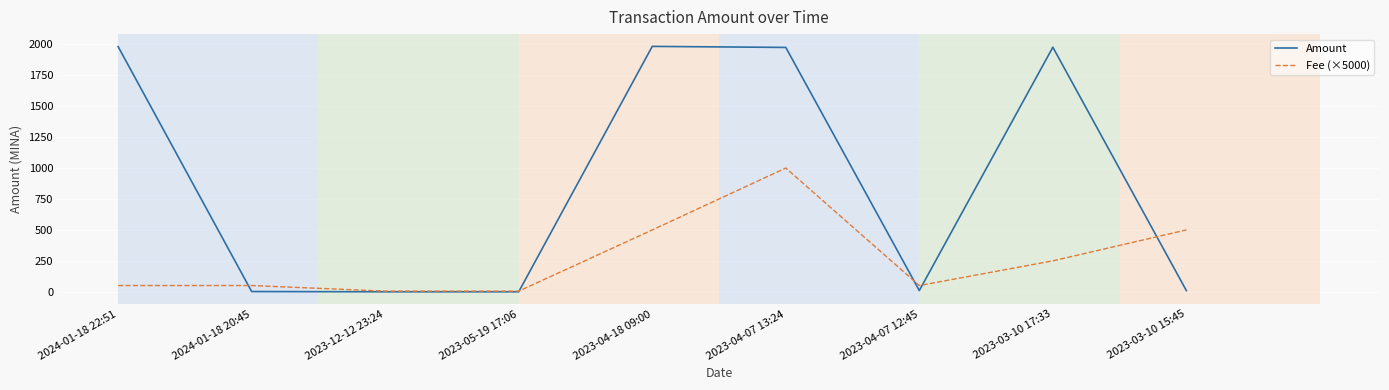

How many intersections are there between Amount and Fee (×5000)?

5